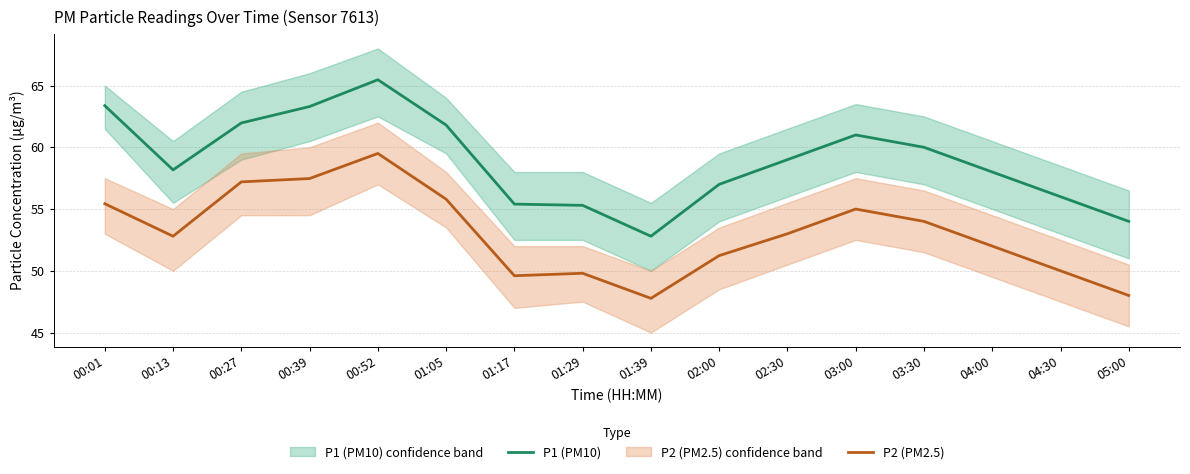

The P1 (PM10) series shows 63.4 at 00:01. True or false?

True